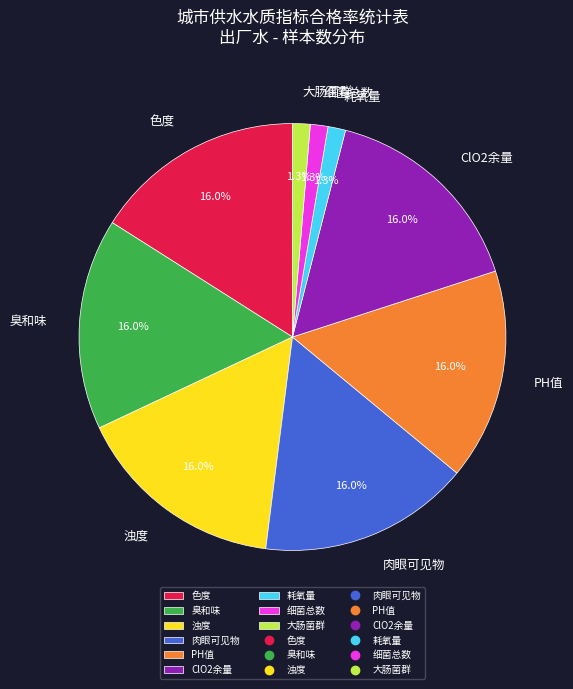

Is there any slice that represents more than half of the pie?

No